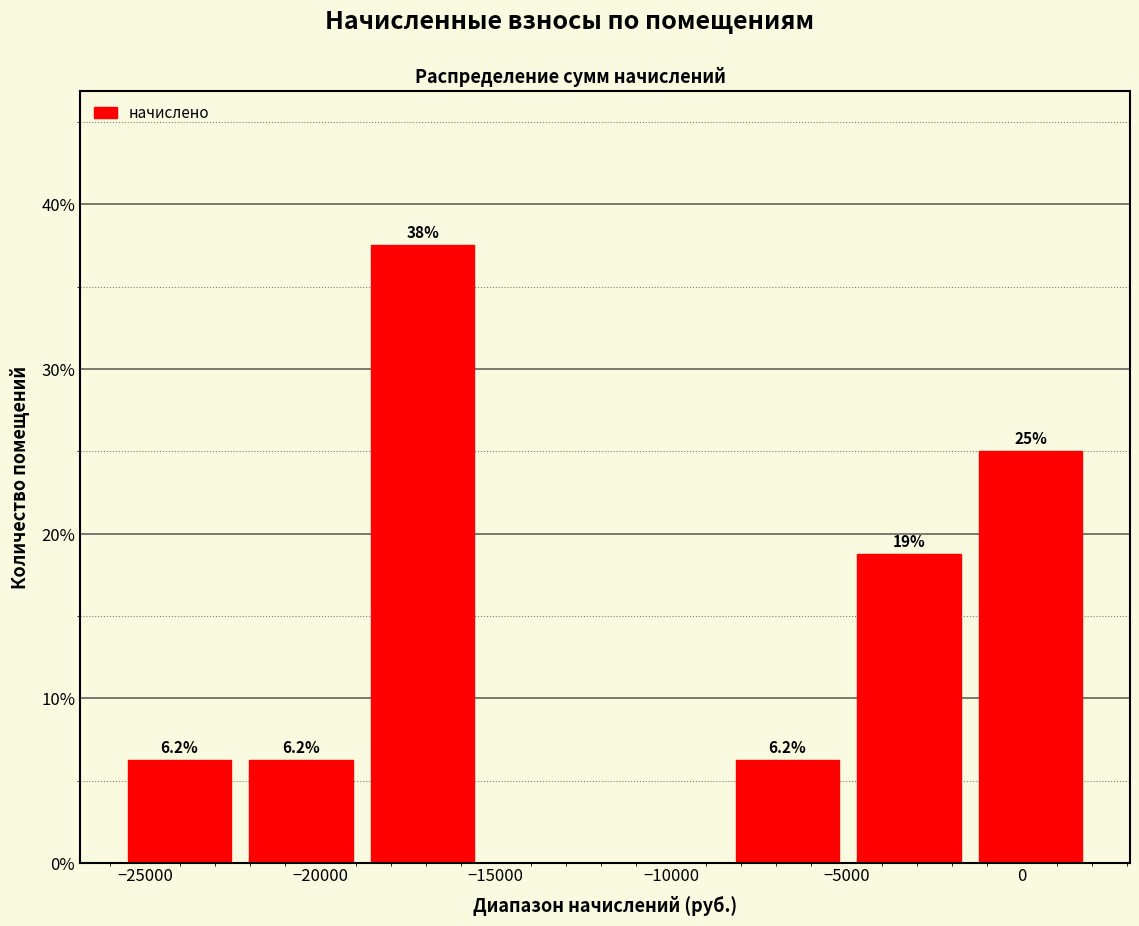

Over which range of the x-axis is the bar tallest?

-18500 to -15000